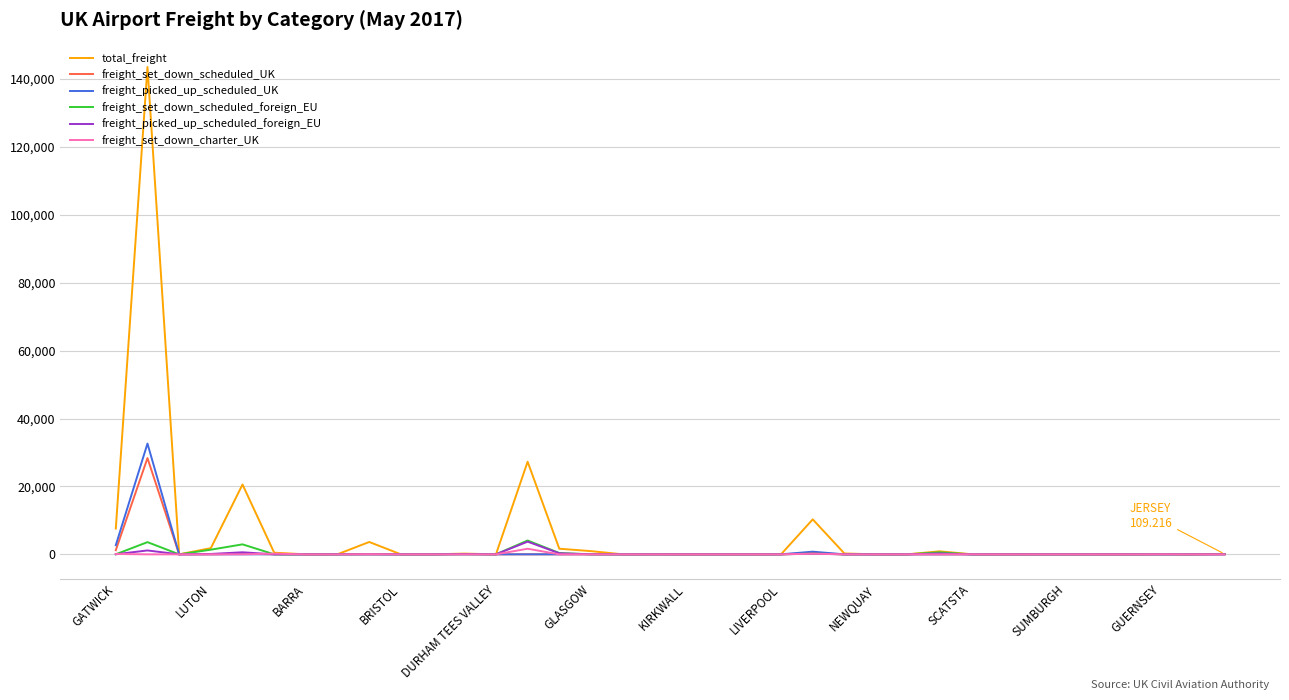

What is the highest value of the freight_picked_up_scheduled_foreign_EU series?

3736.3